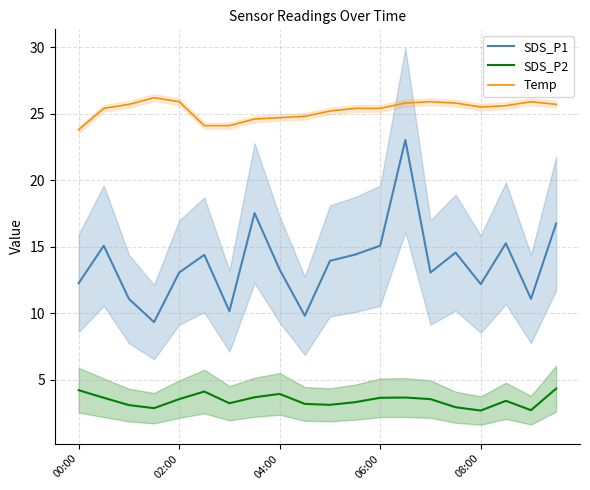

What is the minimum value for SDS_P1?

9.3